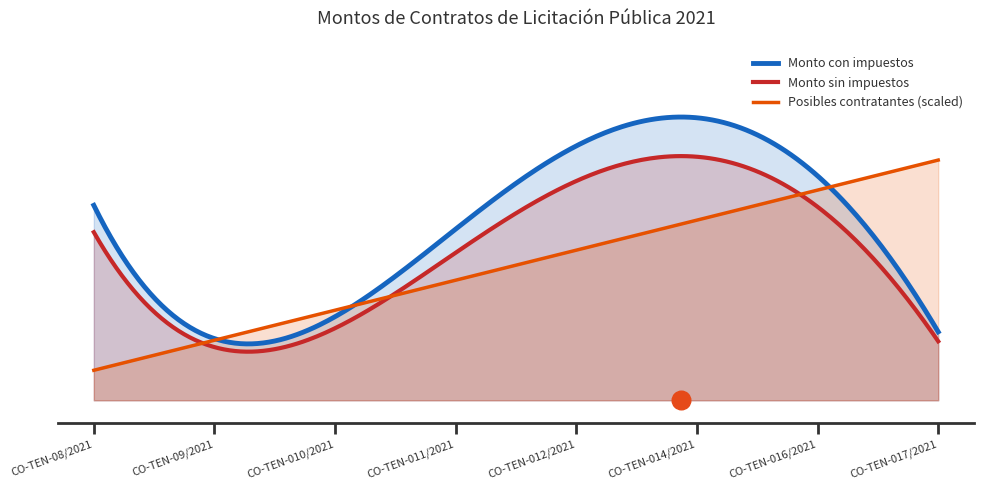

At which category is the sum across all series the highest?

CO-TEN-014/2021